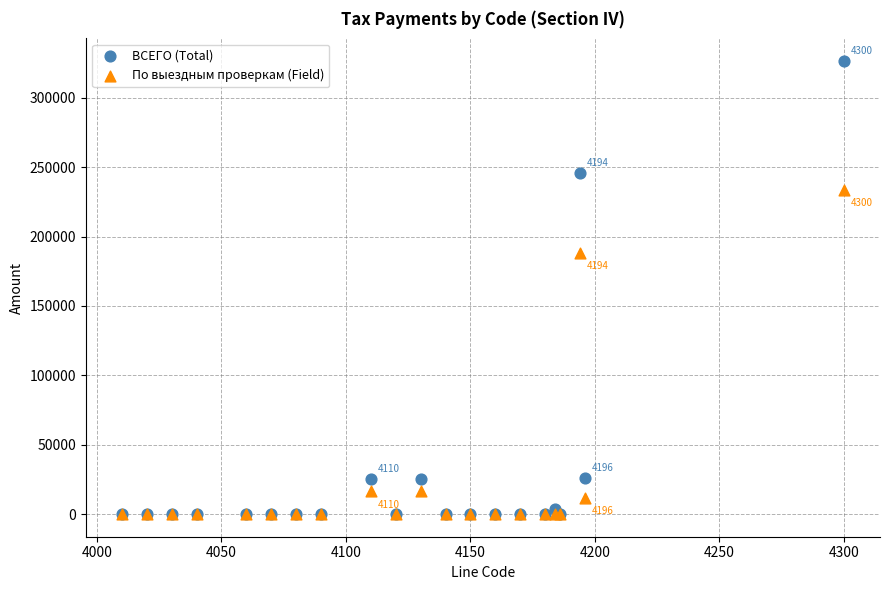

In the По выездным проверкам (Field) series, what Y value is closest to 116883?

188544